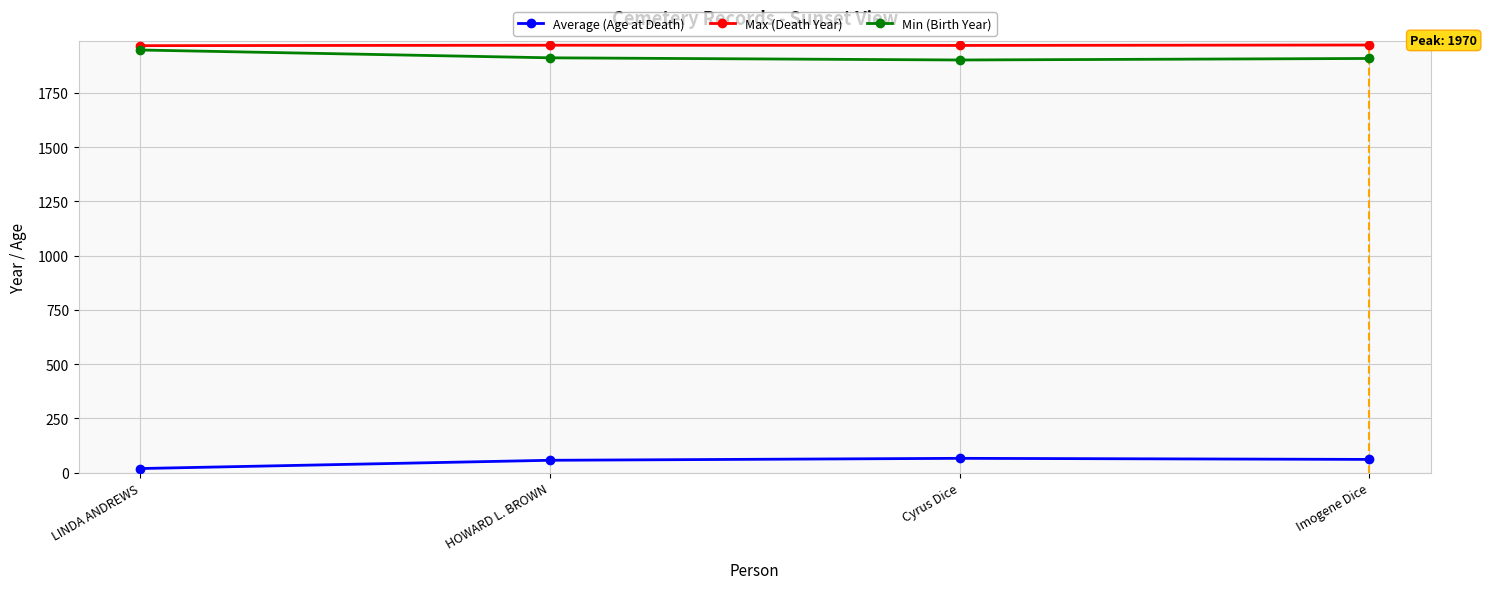

What is the average value of the Min (Birth Year) series?

1917